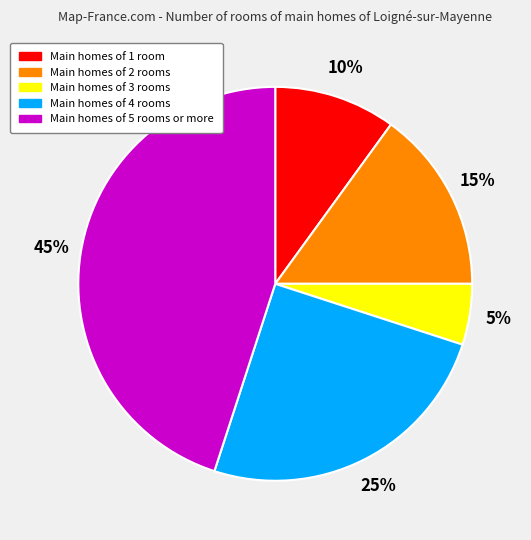

To the nearest percent, what is the difference between the largest and smallest slice percentages?

40%